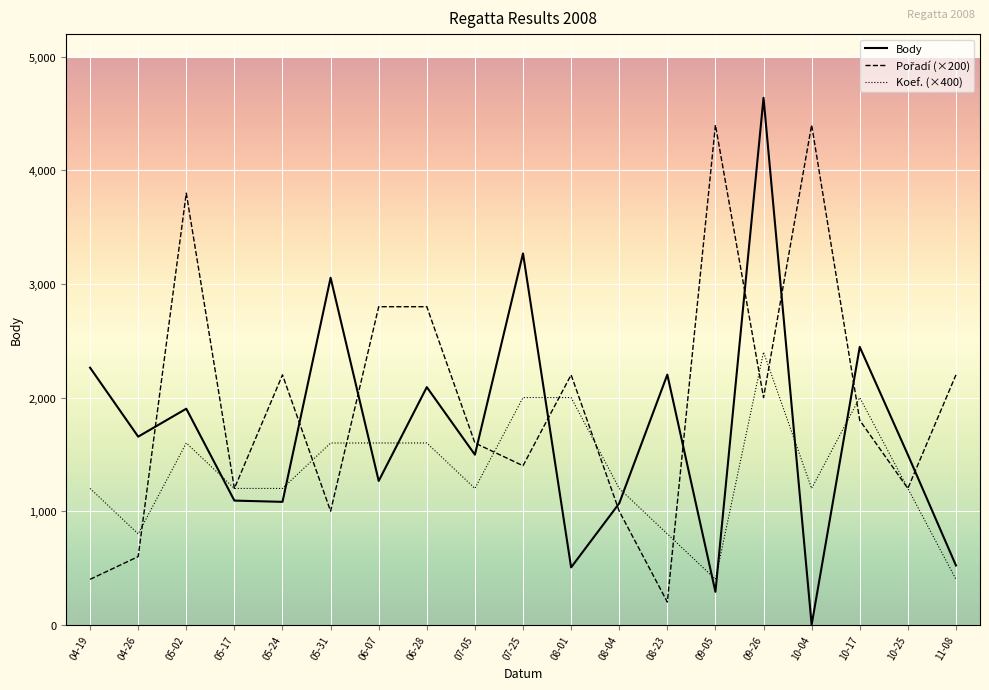

Where do Body and Koef. (×400) first cross each other?

05-02 and 05-17